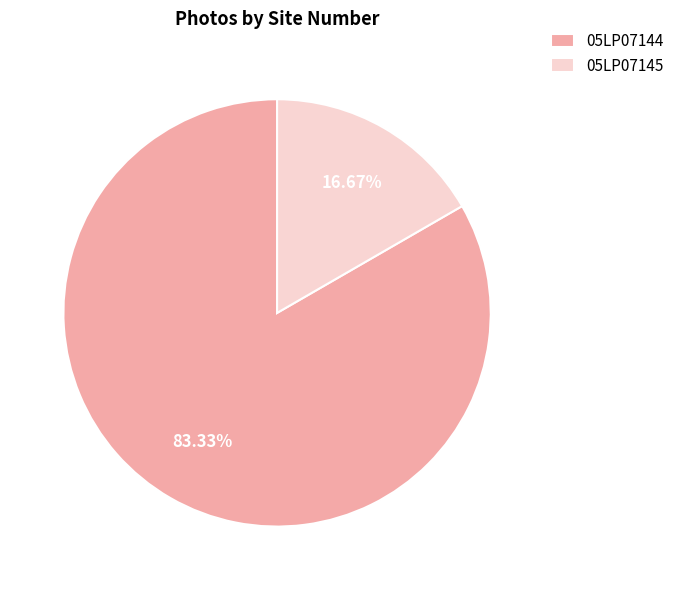

To the nearest percent, what is the difference between the 05LP07144 and 05LP07145 slice percentages?

67%